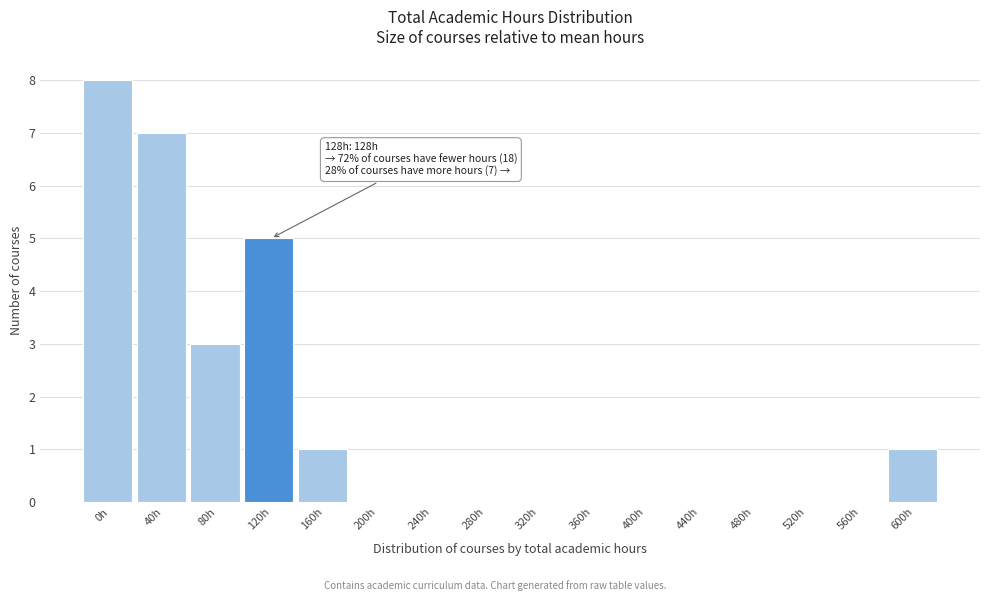

Reading left to right, what are all the values shown in this chart?

0h=8	40h=7	80h=3	120h=5	160h=1	200h=0	240h=0	280h=0	320h=0	360h=0	400h=0	440h=0	480h=0	520h=0	560h=0	600h=1